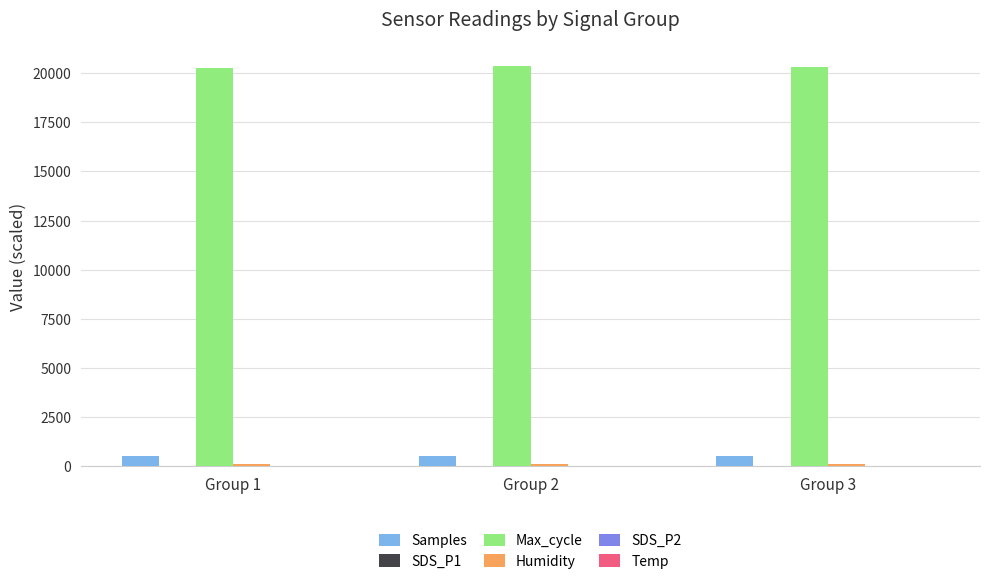

What is the greatest value displayed?

20340.7